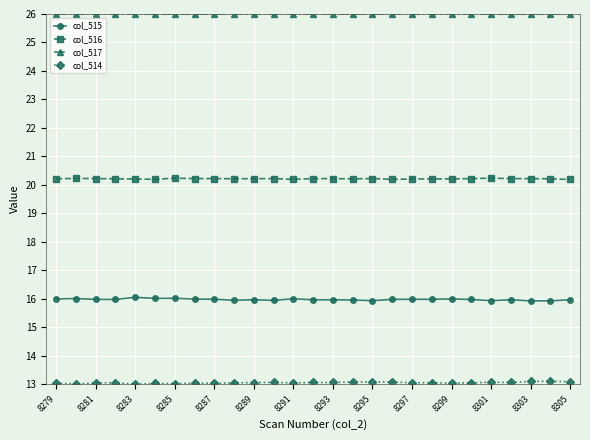

Which series has the largest total across all categories?

col_517